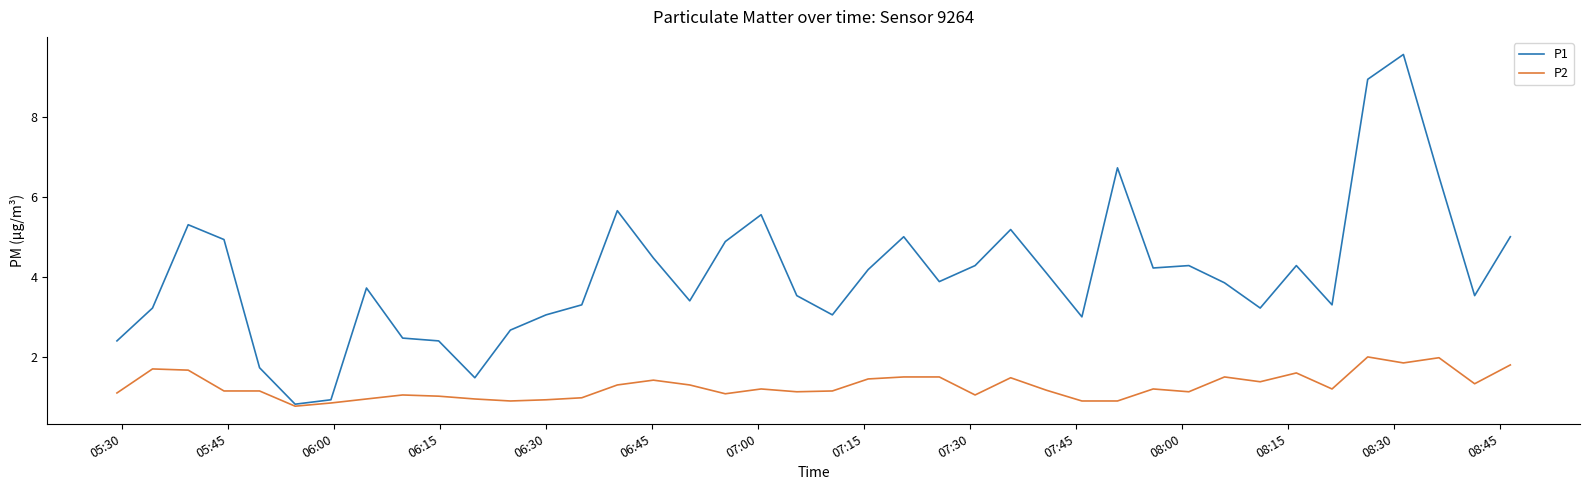

Which series has the widest spread of values?

P1